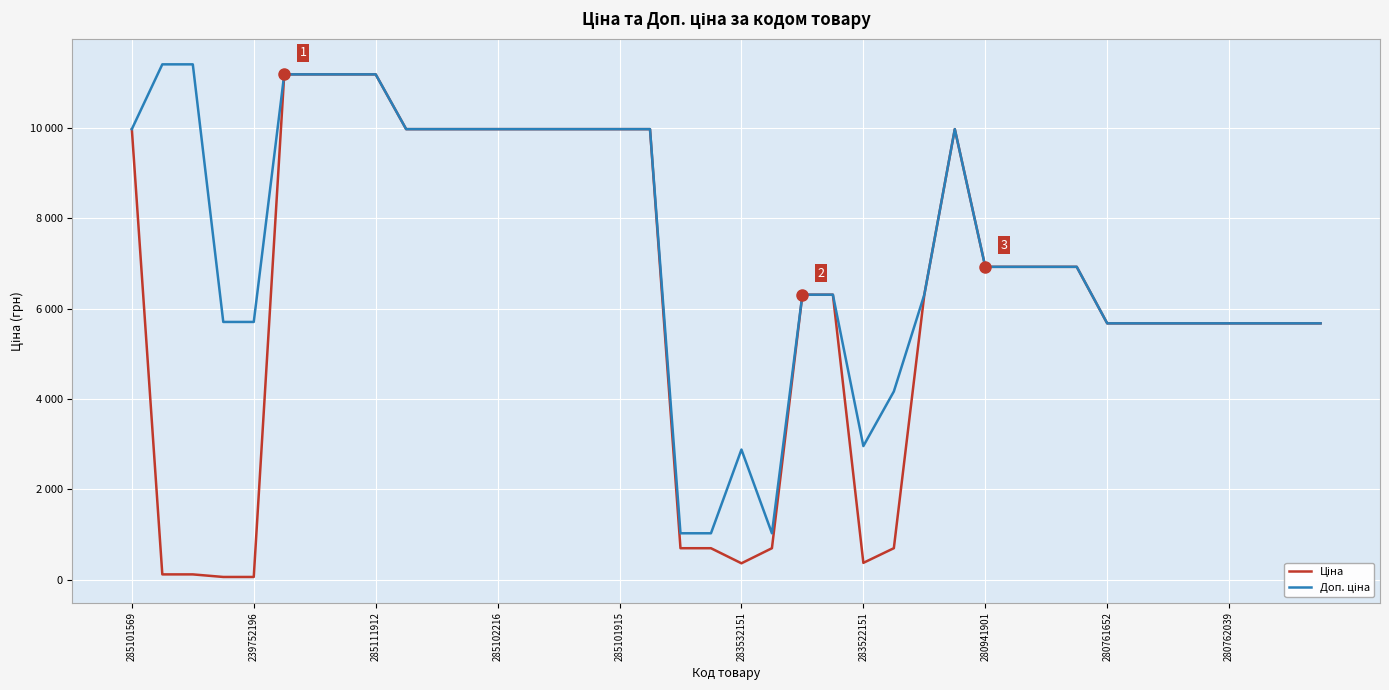

What is the label of the 19th point from the right?

21